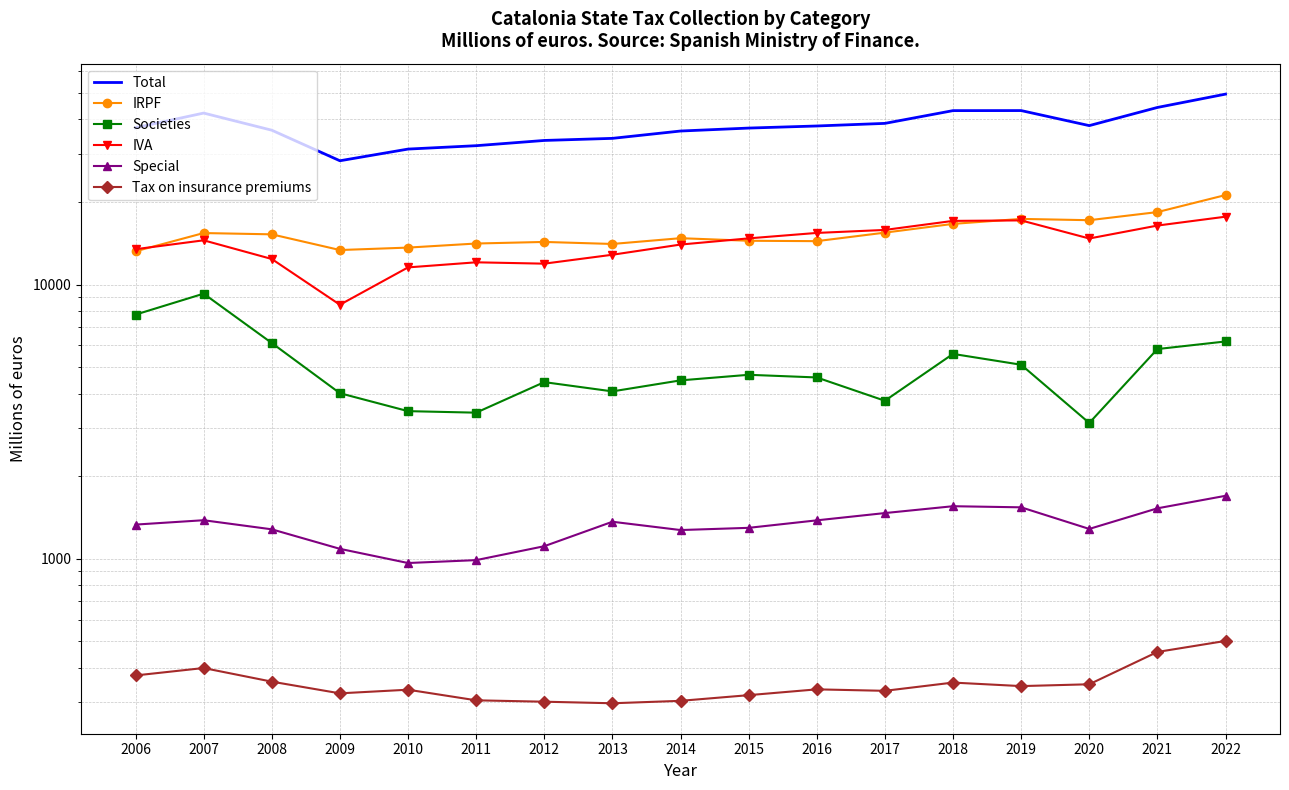

How many values in the Societies series are below 4584?

8